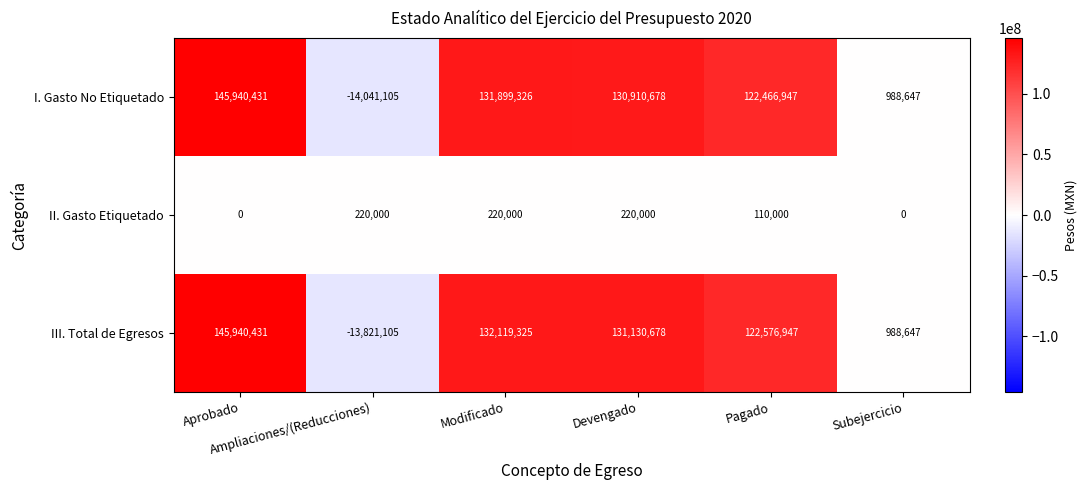

At how many categories does at least one series exceed 74491470?

4